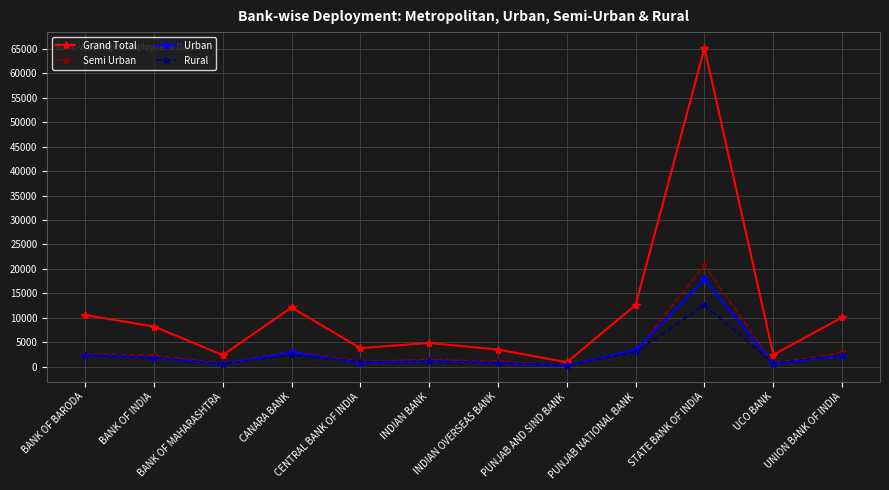

What position from the left is PUNJAB NATIONAL BANK?

9